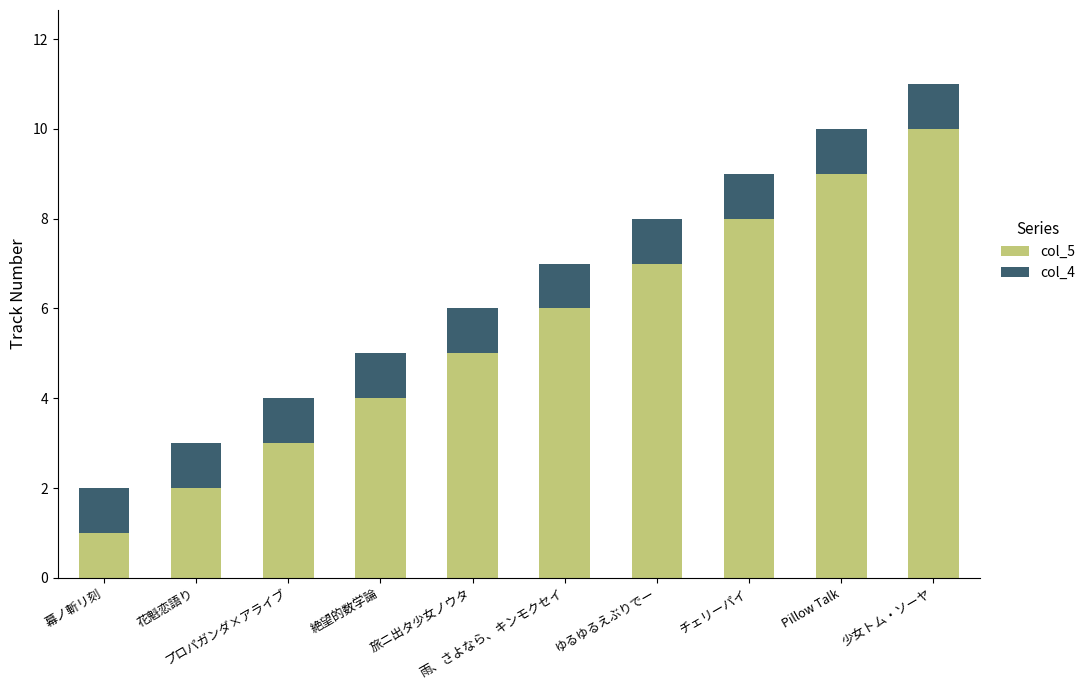

True or false: col_5 has a value of 6 at 雨、さよなら、キンモクセイ.

True